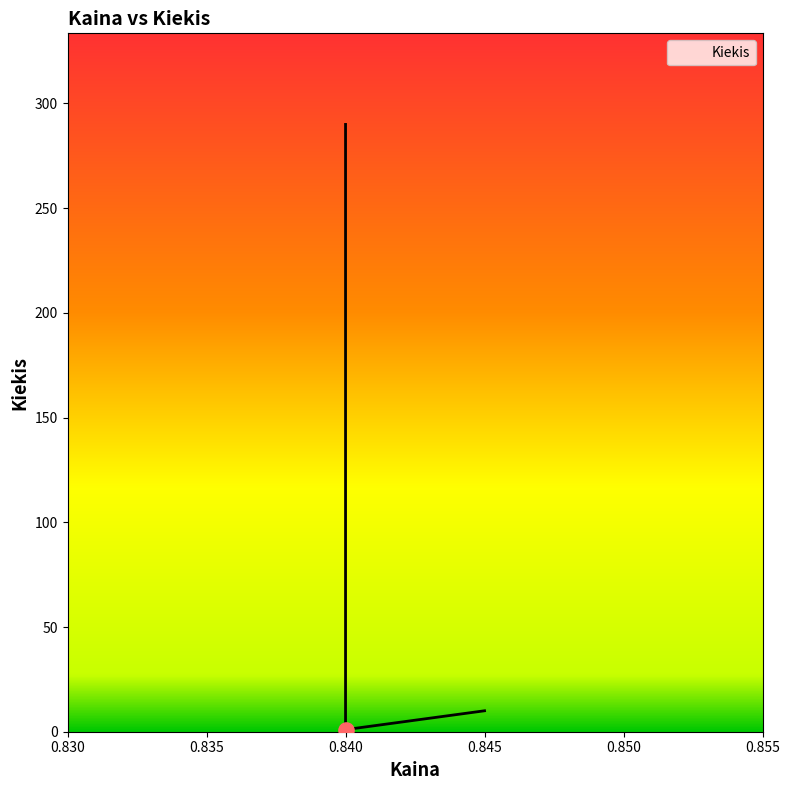

Which has a higher value, 0.84 or 0.84?

0.84